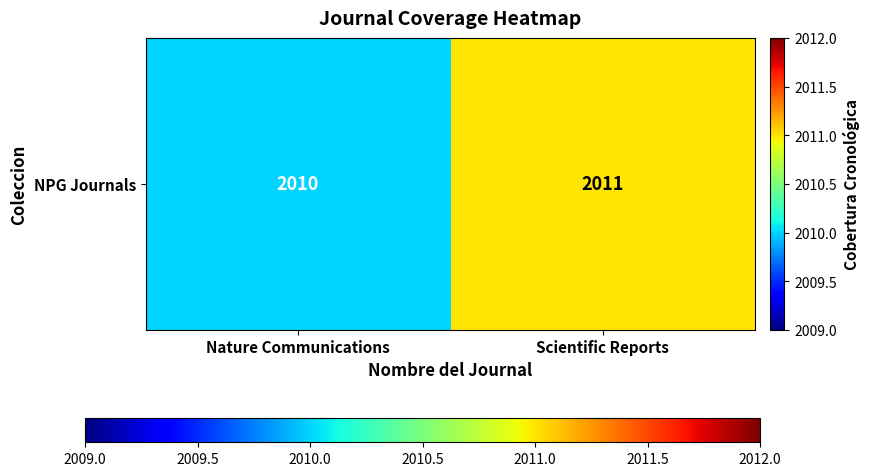

What is the difference between the maximum and minimum values?

1